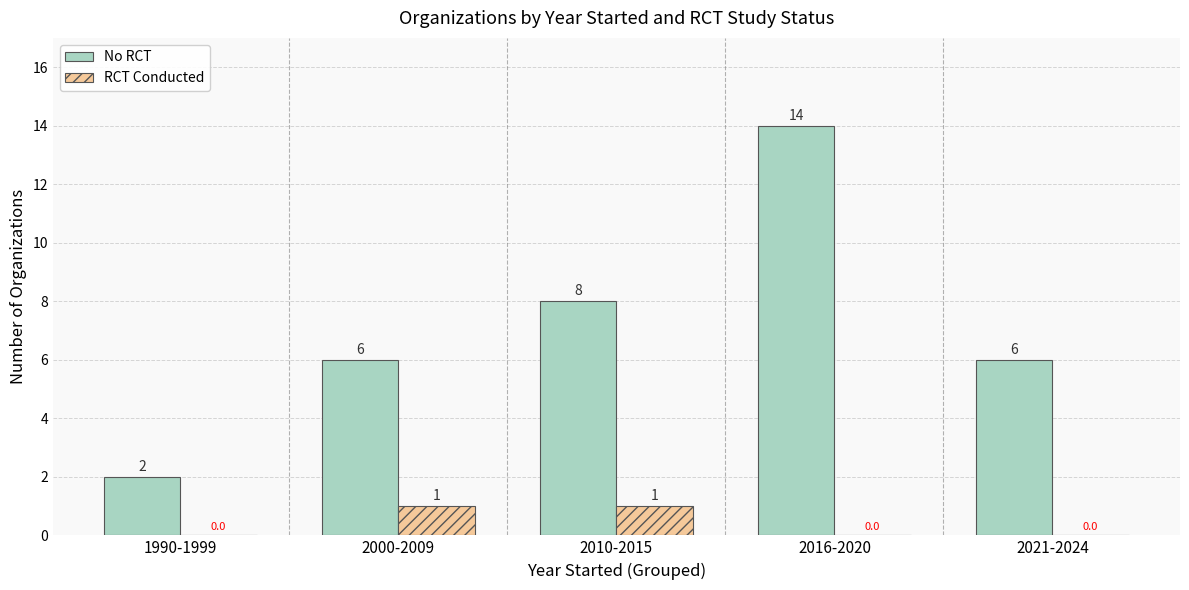

Are the bars horizontal?

No